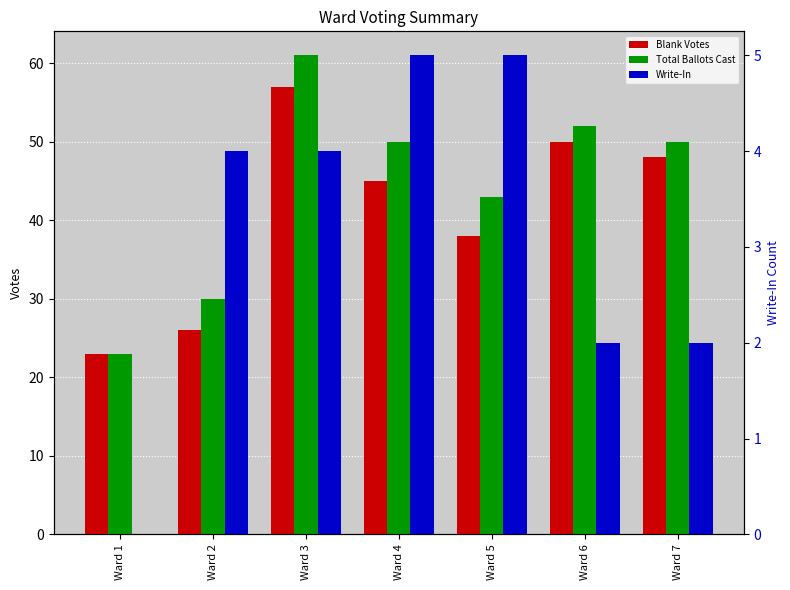

How many groups of bars are there?

7